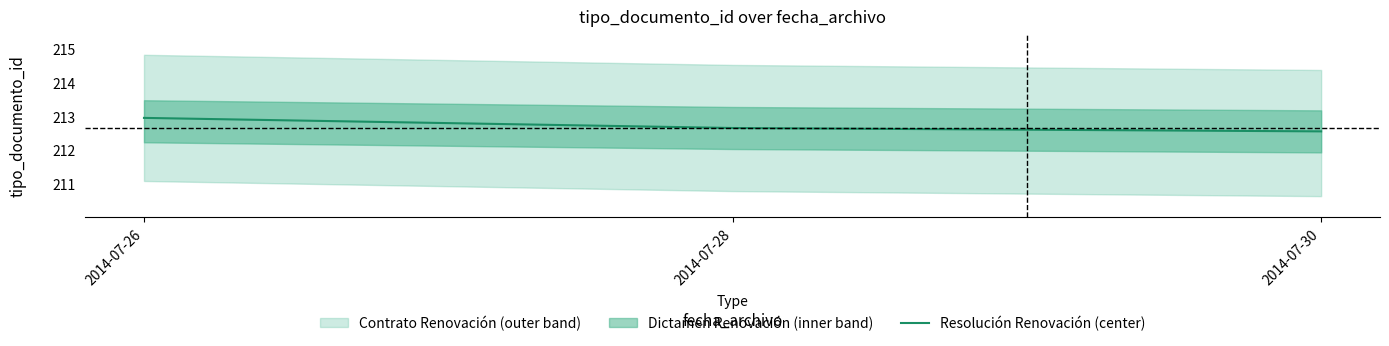

Which label corresponds to the smallest value in the chart?

2014-07-30